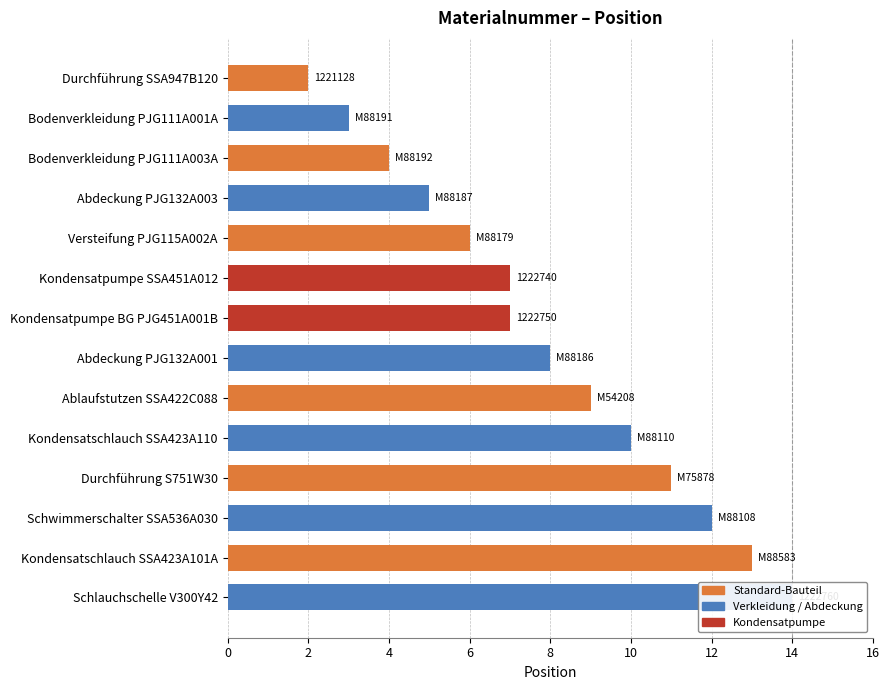

Reading left to right, extract all data points from this chart.

2	3	4	5	6	7	7	8	9	10	11	12	13	14